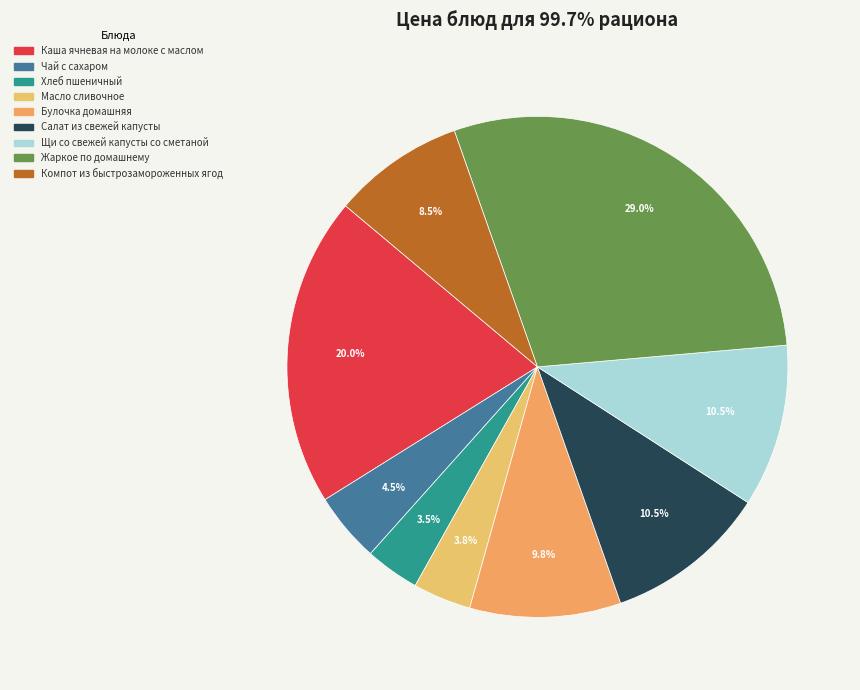

Which has a higher value, Масло сливочное or Щи со свежей капусты со сметаной?

Щи со свежей капусты со сметаной